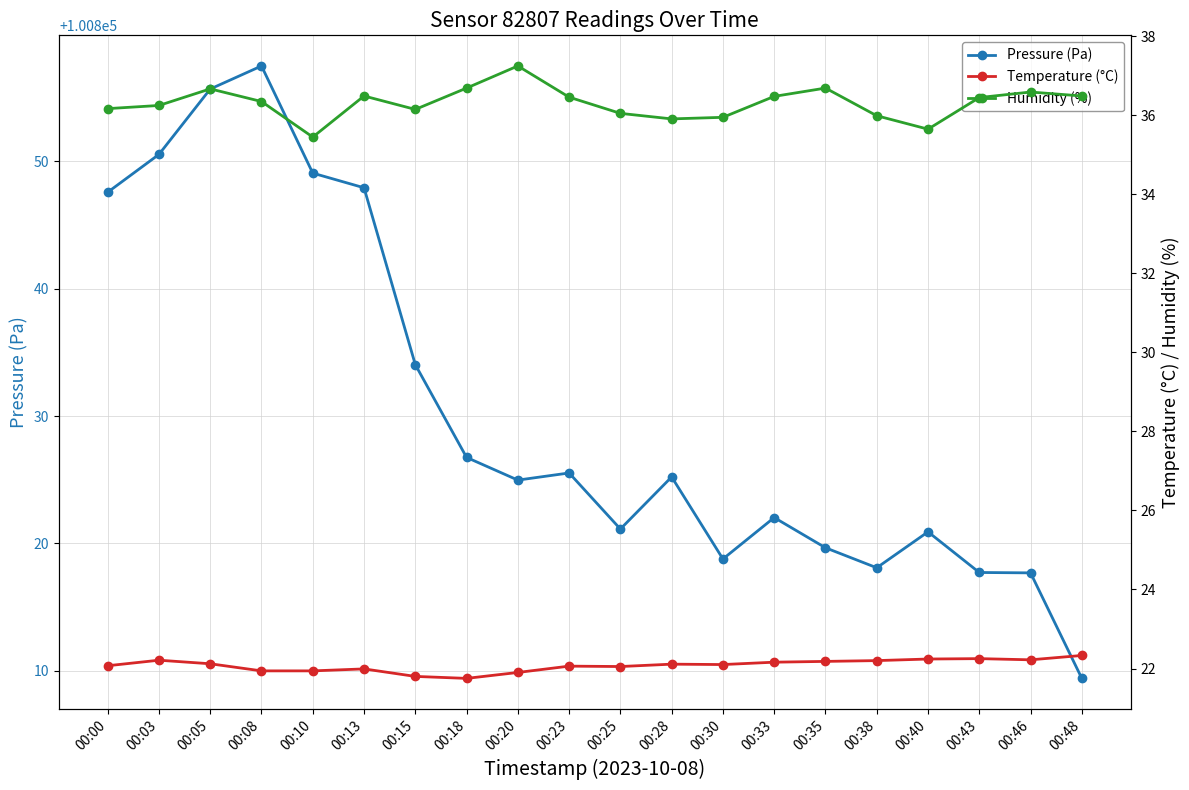

Where is the first local minimum for Humidity (%)?

00:10